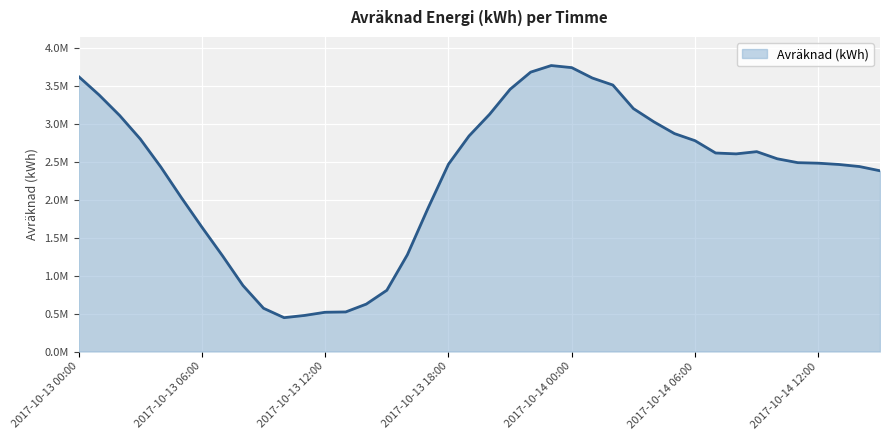

Where is the first local minimum?

2017-10-13 10:00